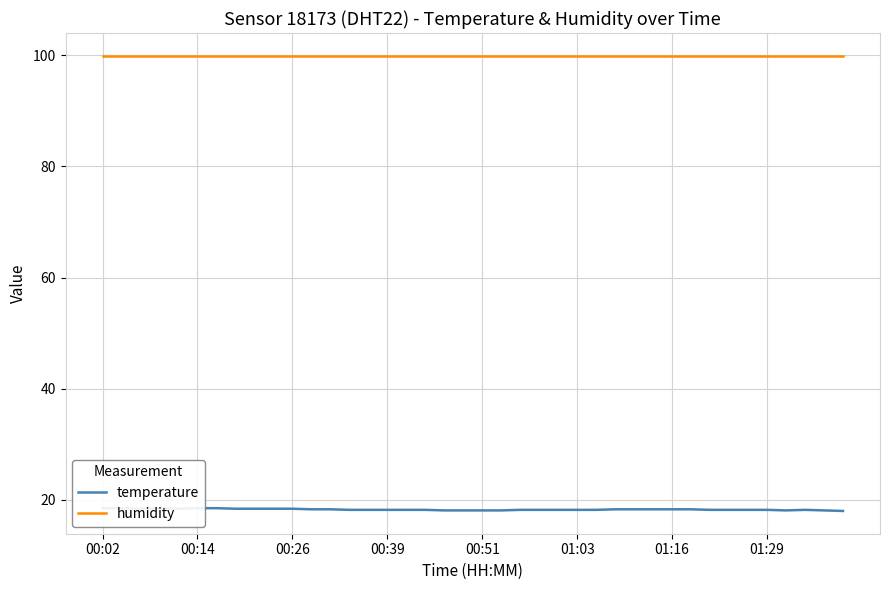

Which label corresponds to the largest value in the chart?

00:02